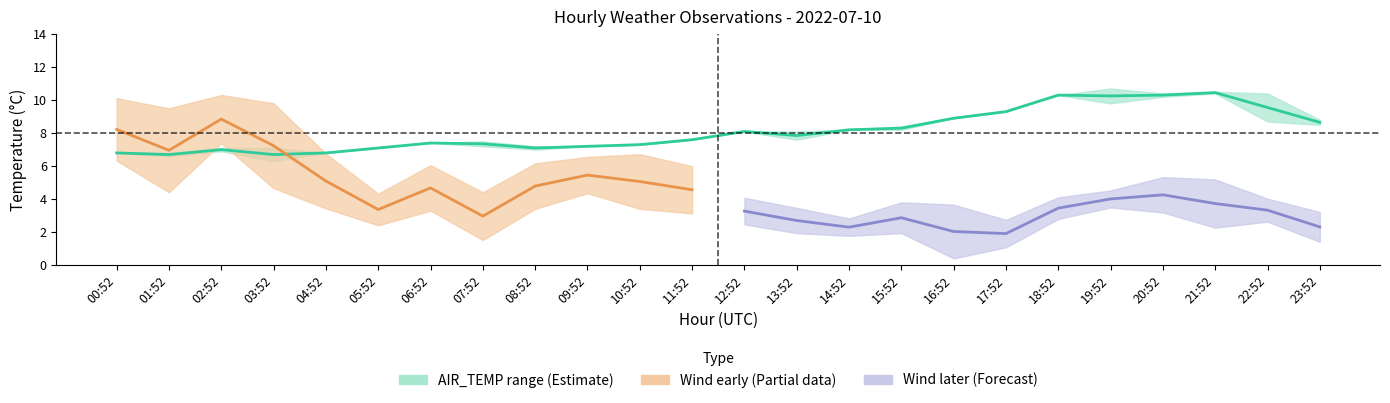

Where do AIR_TEMP and WIND_SPEED_GUST first cross each other?

03:52 and 04:52